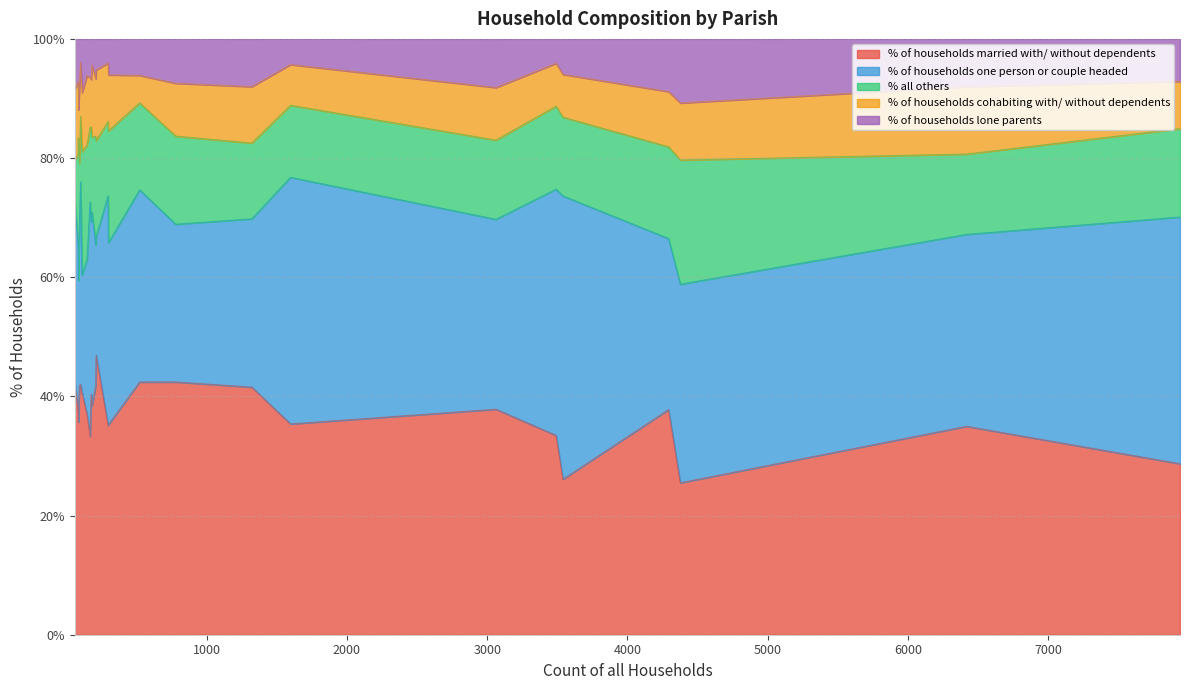

What is the highest value of the % of households married with/ without dependents series?

46.9